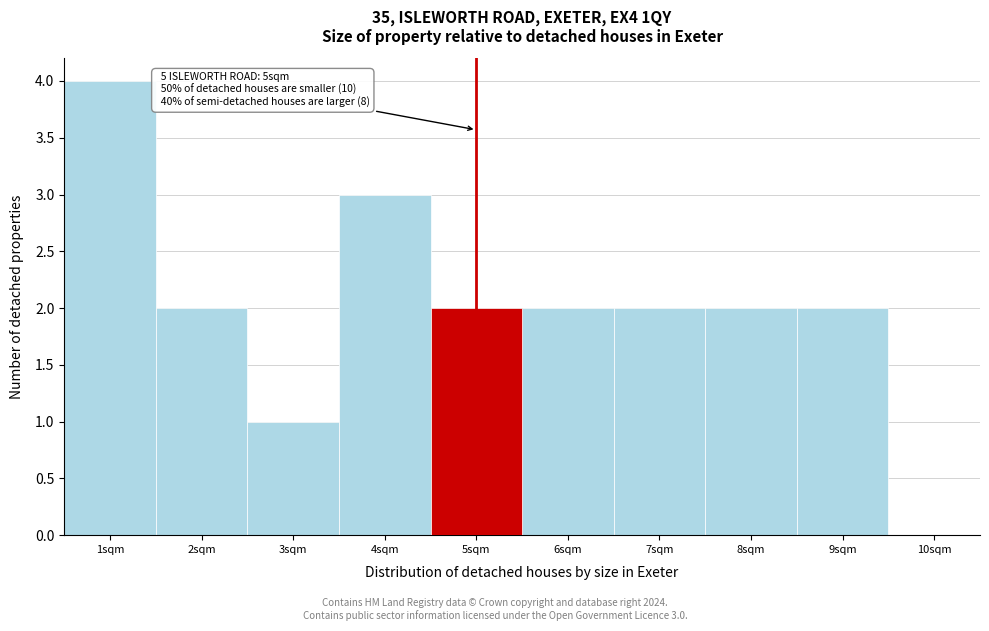

Which range on the x-axis has the tallest bar?

0.5 to 1.5